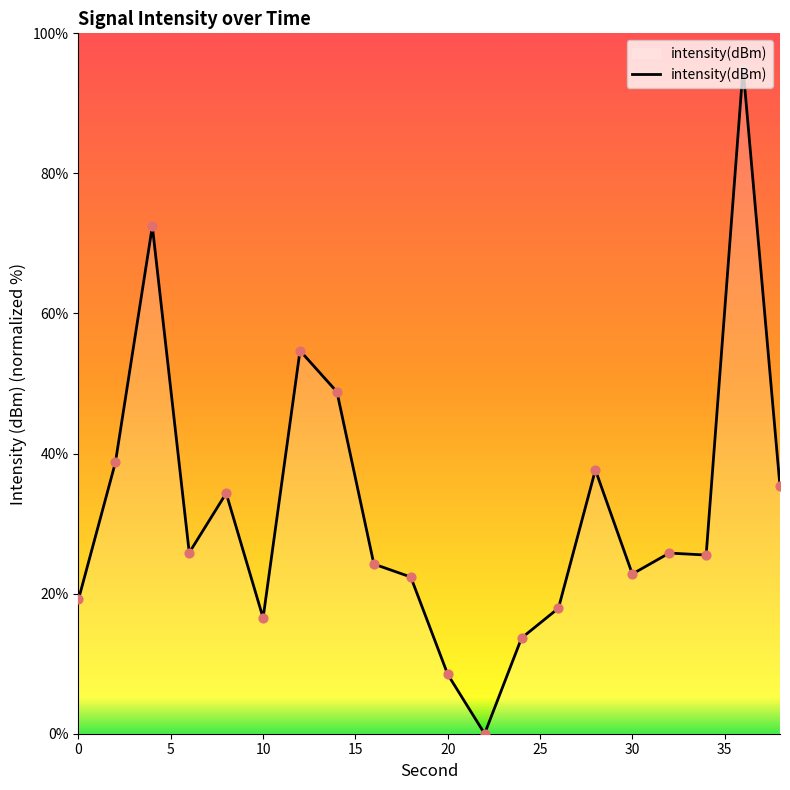

What is the difference between the maximum and minimum values?

95.0